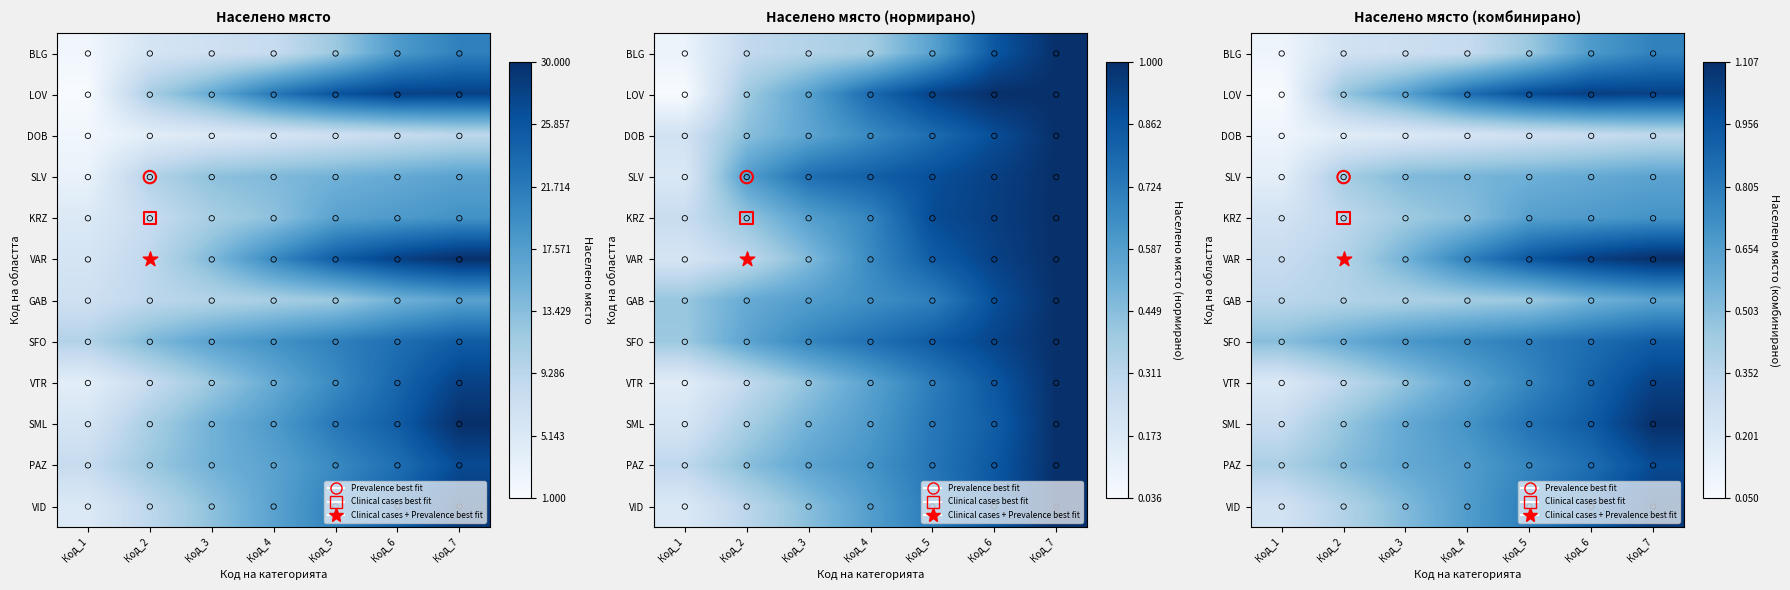

At which category is the sum across all series the highest?

Код_7